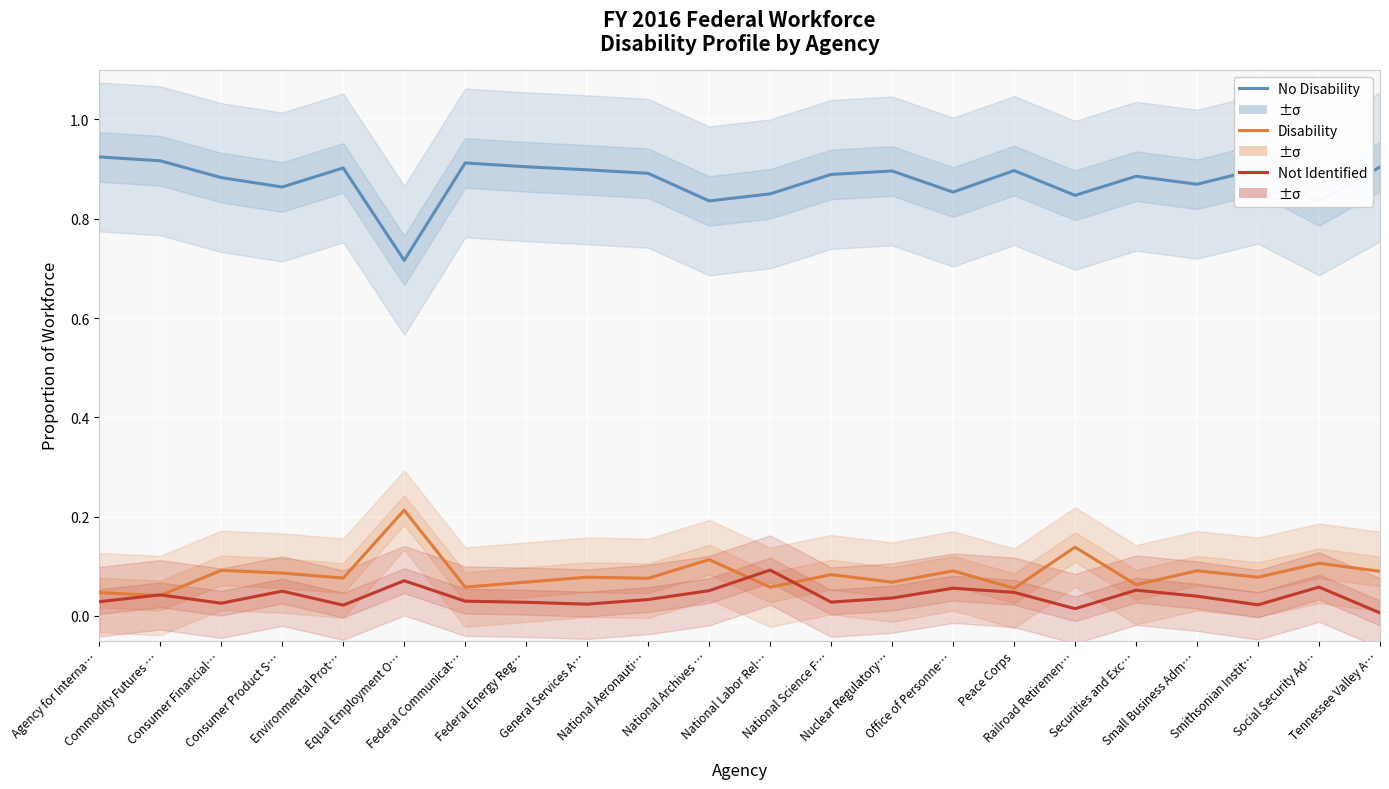

Between National Archives … and Smithsonian Instit…, which series saw the biggest shift?

No Disability